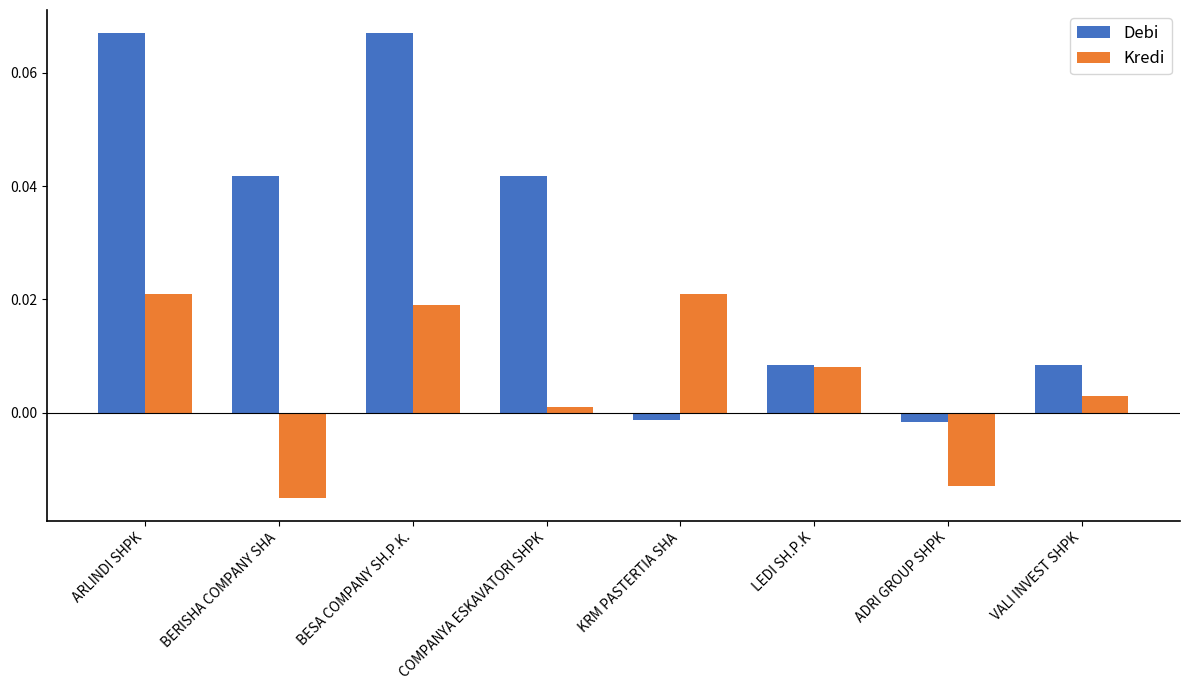

How many values in the Debi series exceed 0?

6